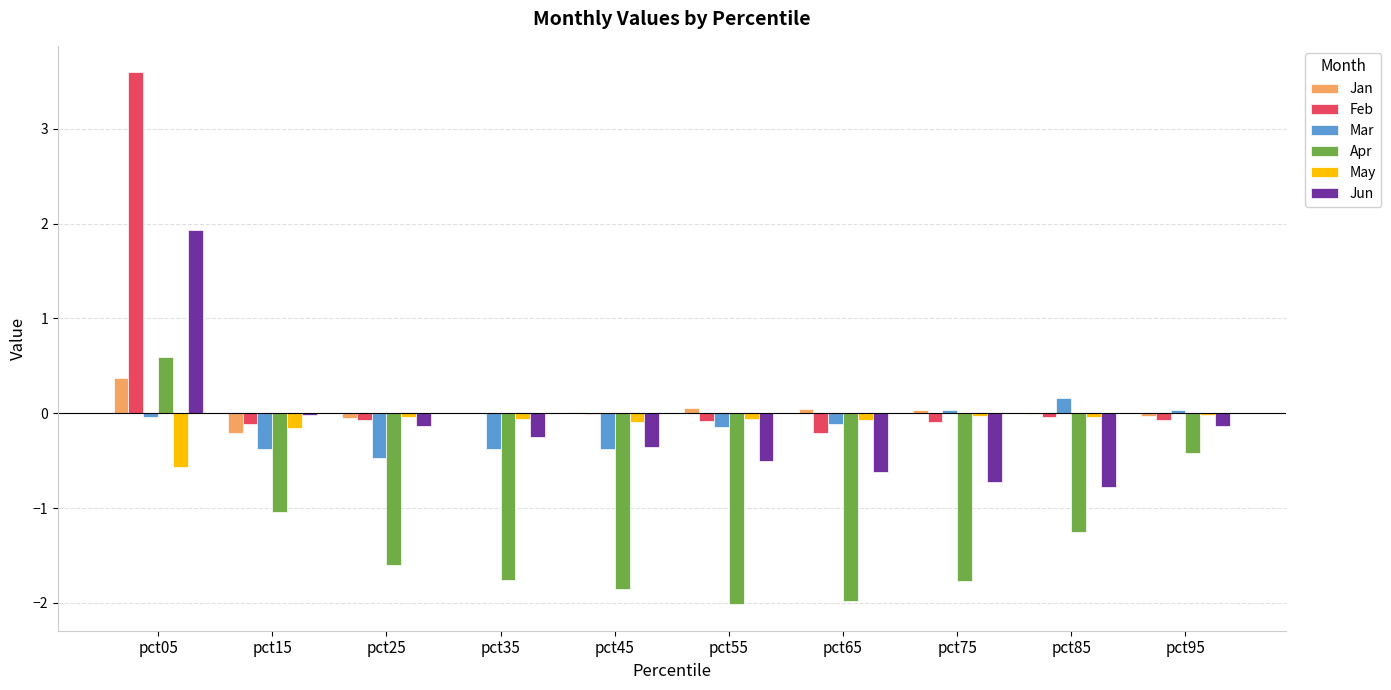

At which category is the sum across all series the highest?

pct05